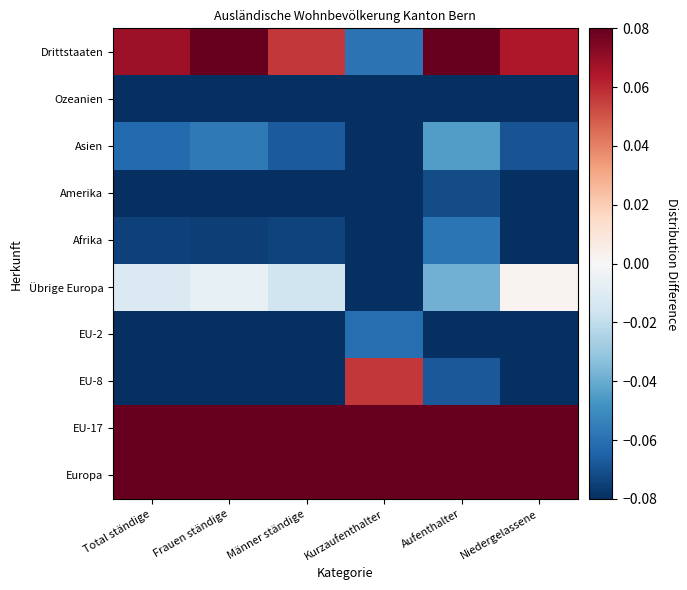

At Total ständige, list the series in order from smallest to largest.

Ozeanien, EU-2, Amerika, EU-8, Afrika, Asien, Übrige Europa, Drittstaaten, EU-17, Europa